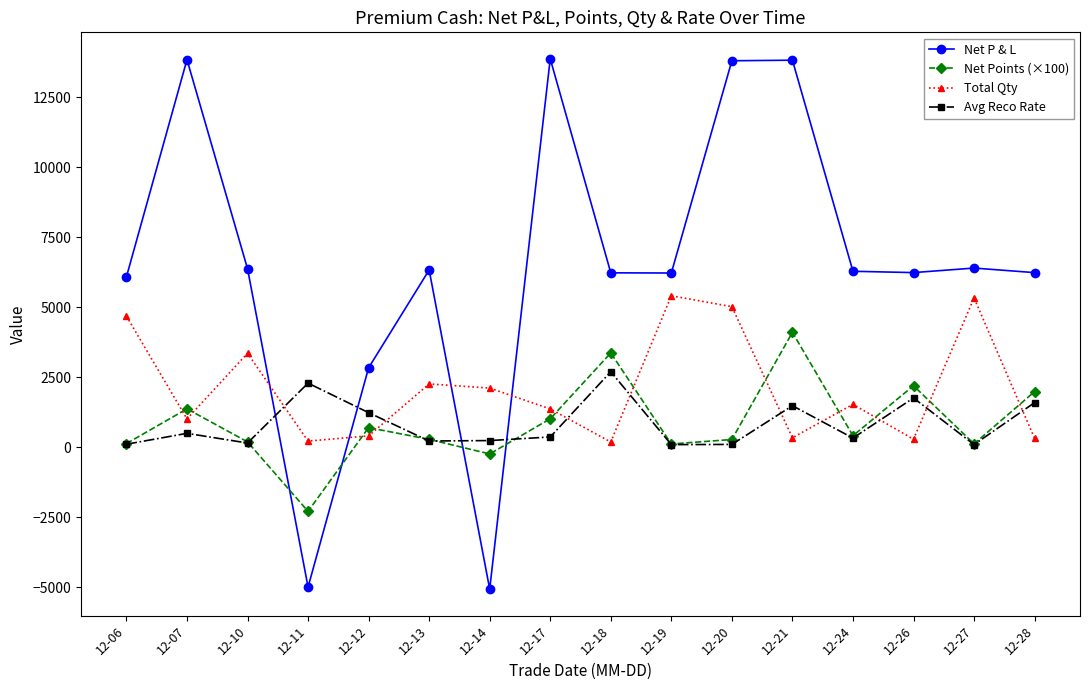

After their last crossing, which series has the higher values: Net Points (×100) or Total Qty?

Net Points (×100)